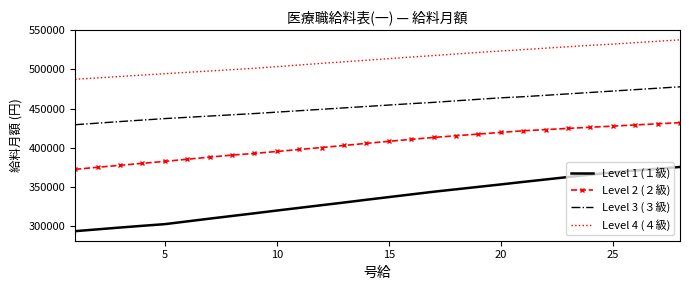

What is the maximum value shown in the chart?

537807